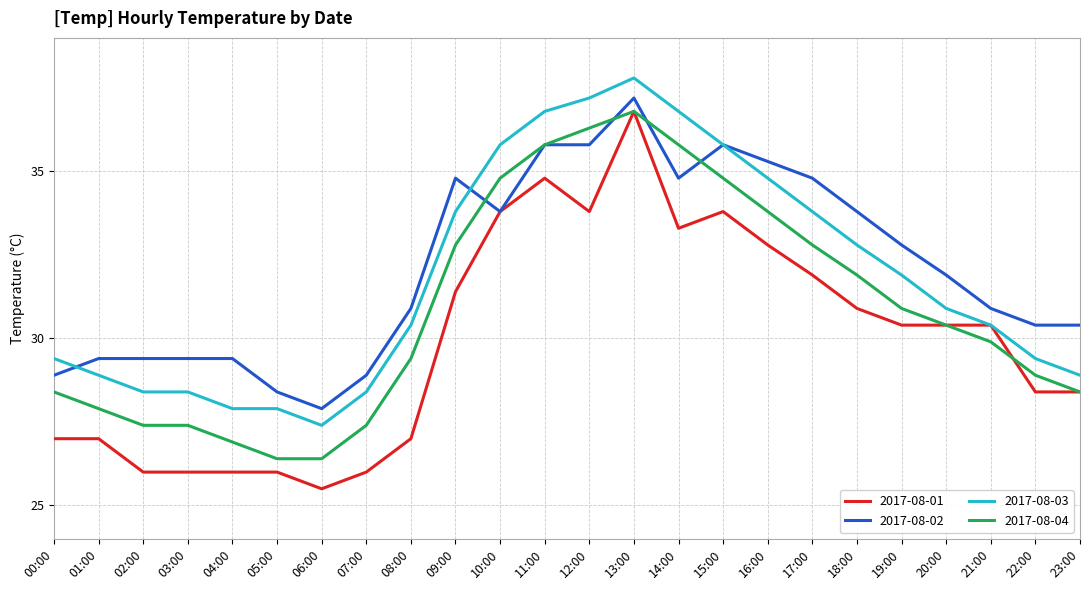

True or false: 2017-08-03 has a value of 28.9 at 01:00.

True